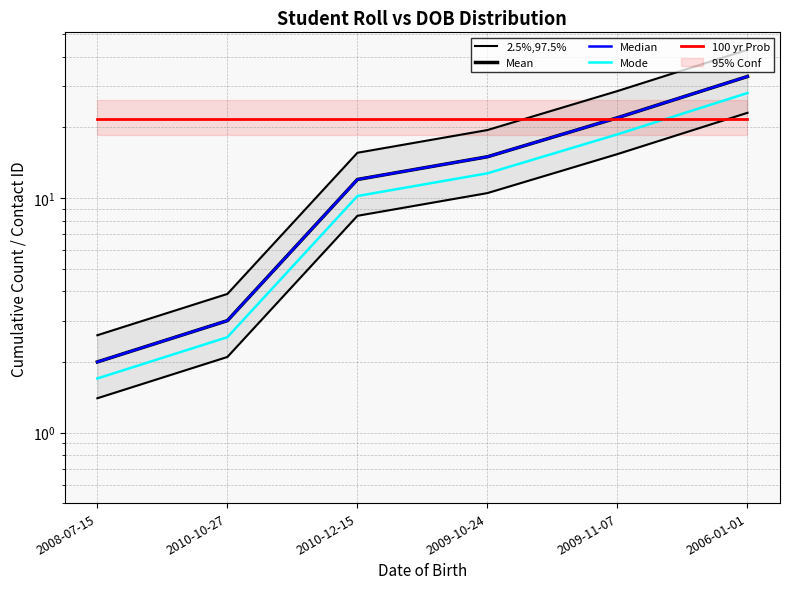

What is the minimum value for Mode?

1.7